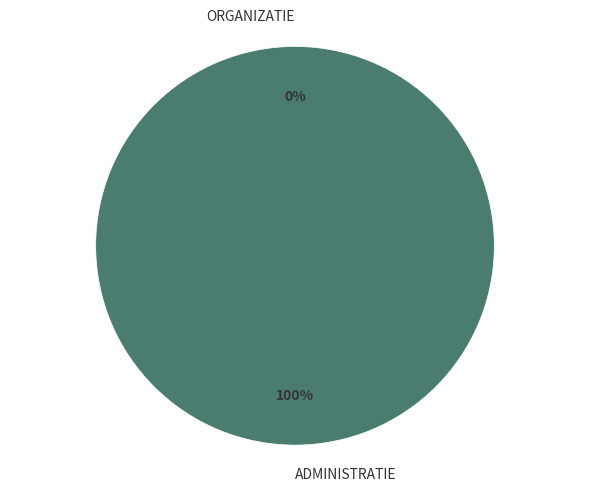

To the nearest percent, what is the average slice percentage?

50%